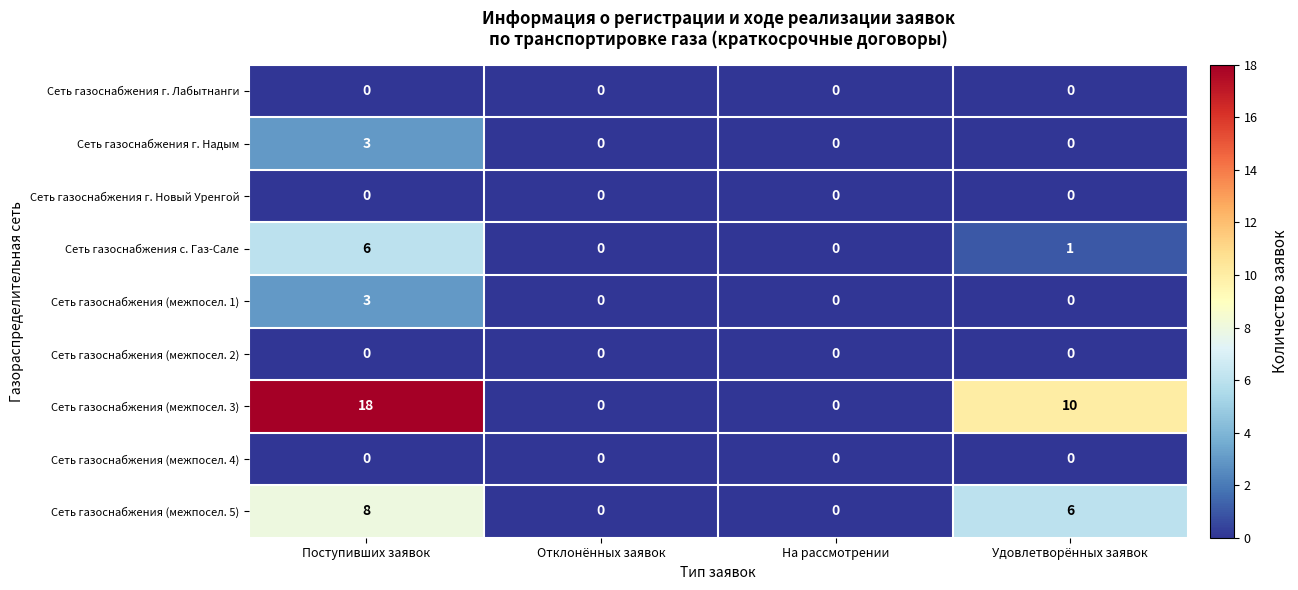

The Сеть газоснабжения (межпосел. 2) series shows 0 at Удовлетворённых заявок. True or false?

True